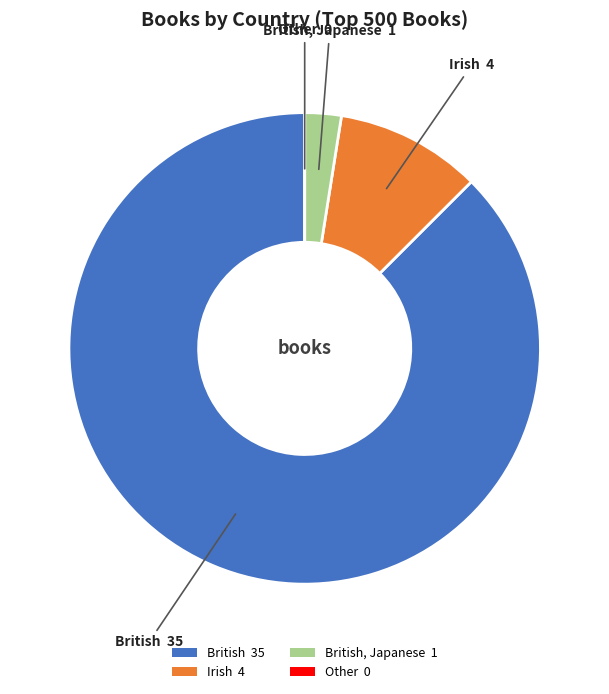

Which slice is the largest?

British 35